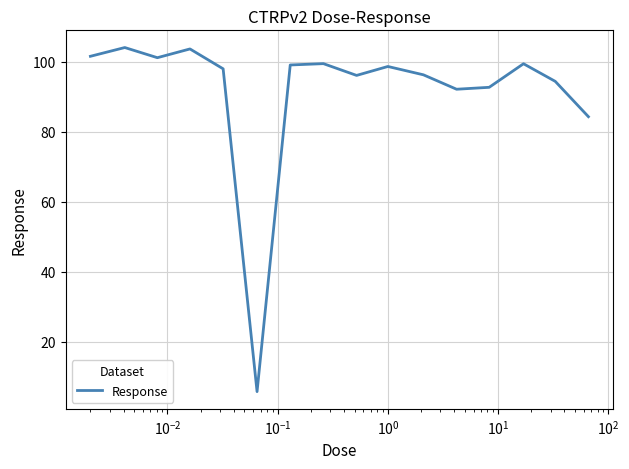

What is the smallest value displayed?

5.7